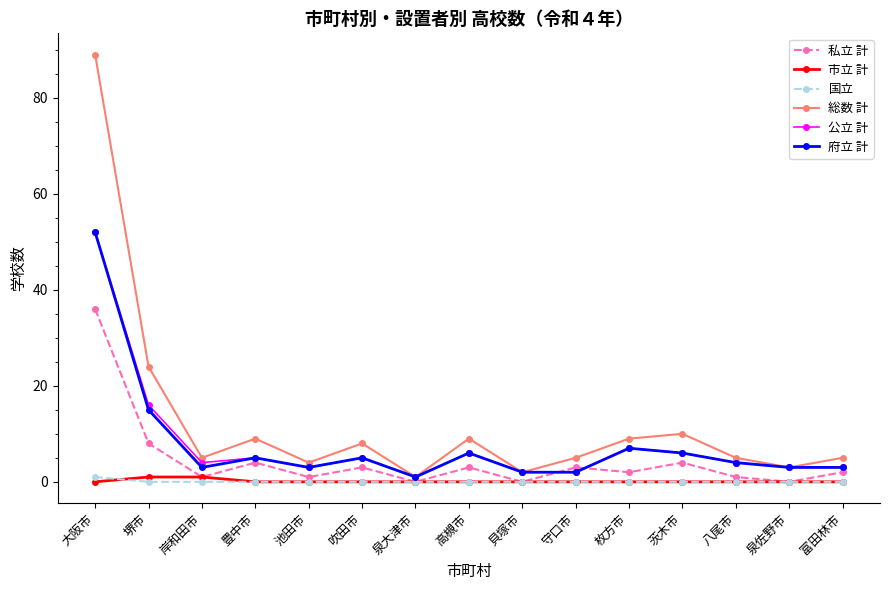

What is the value of the 公立 計 point at the 5th from the left?

3